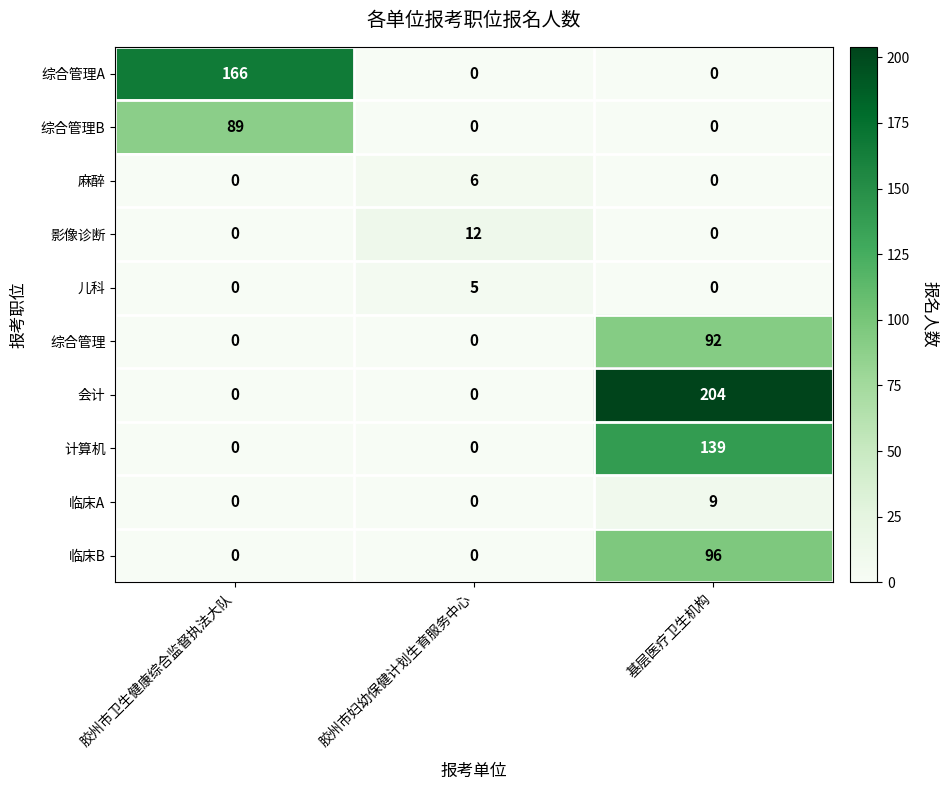

Reading left to right, list all the values displayed in this chart.

综合管理A: 166	0	0
综合管理B: 89	0	0
麻醉: 0	6	0
影像诊断: 0	12	0
儿科: 0	5	0
综合管理: 0	0	92
会计: 0	0	204
计算机: 0	0	139
临床A: 0	0	9
临床B: 0	0	96